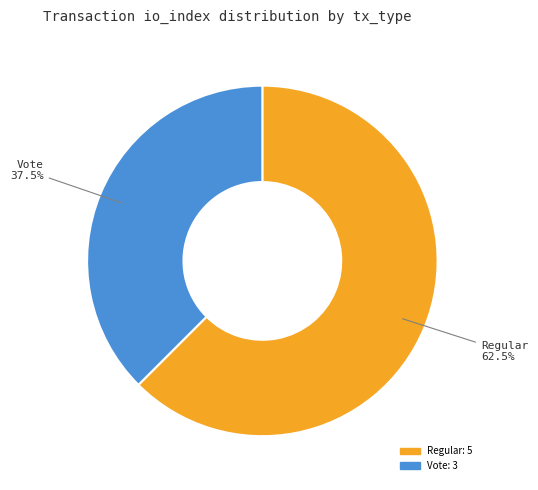

Rank the categories by value from lowest to highest.

Vote, Regular